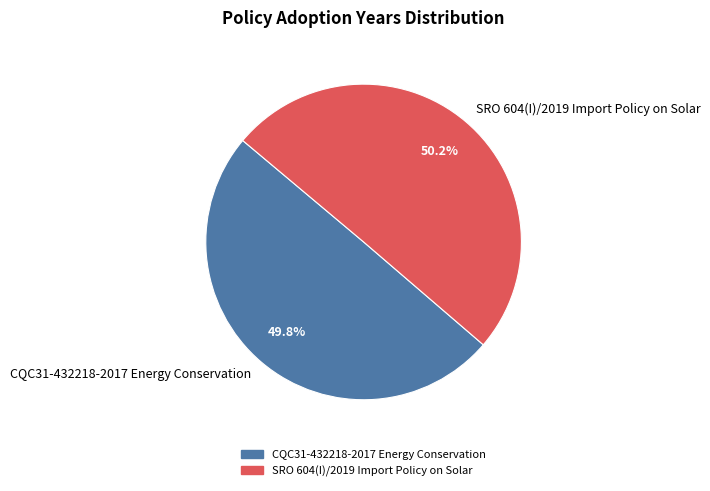

Is the sum of CQC31-432218-2017 Energy Conservation and SRO 604(I)/2019 Import Policy on Solar greater than half?

Yes